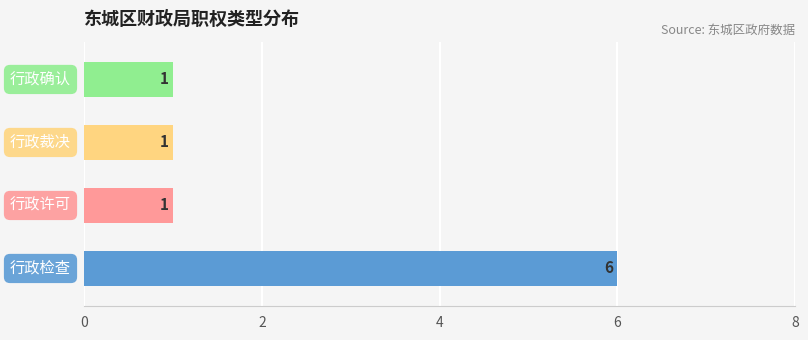

Reading top to bottom, transcribe all the data shown in this chart.

1	1	1	6